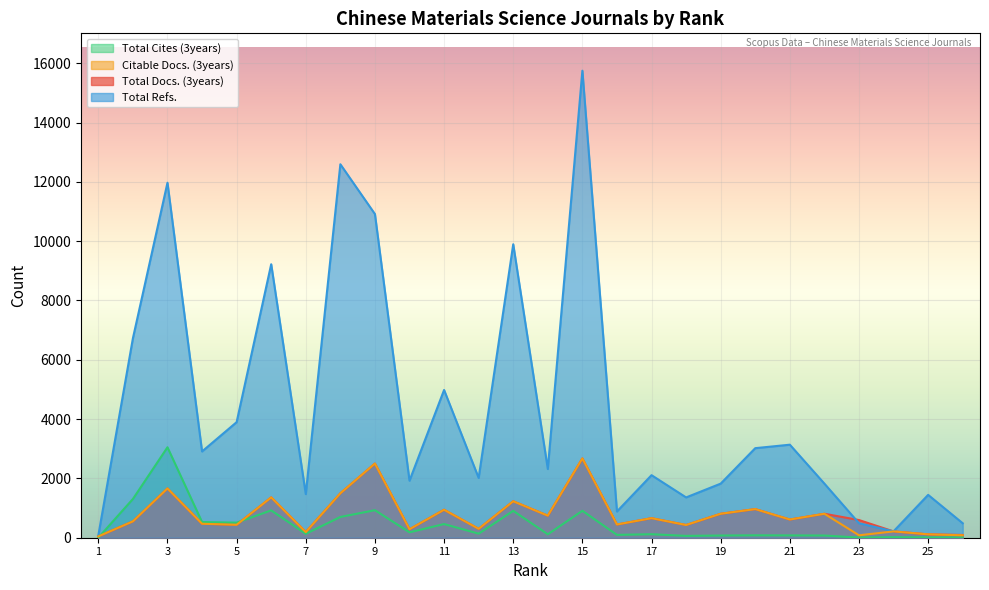

At 6, list the series in order from largest to smallest.

Total Refs., Total Docs. (3years), Citable Docs. (3years), Total Cites (3years)